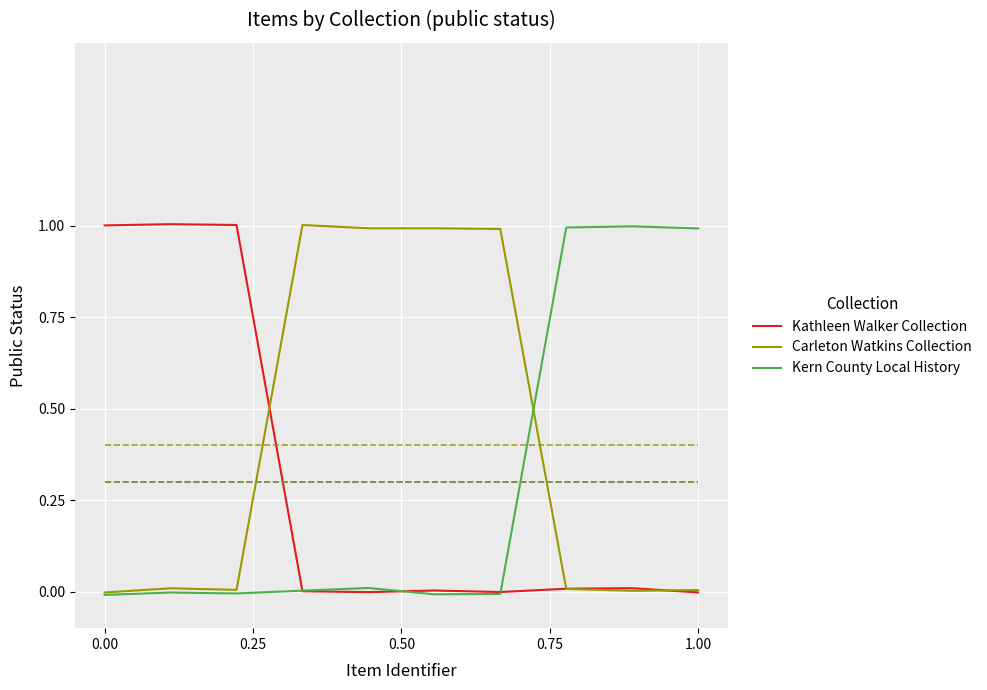

What is the label of the 1st point from the right?

9